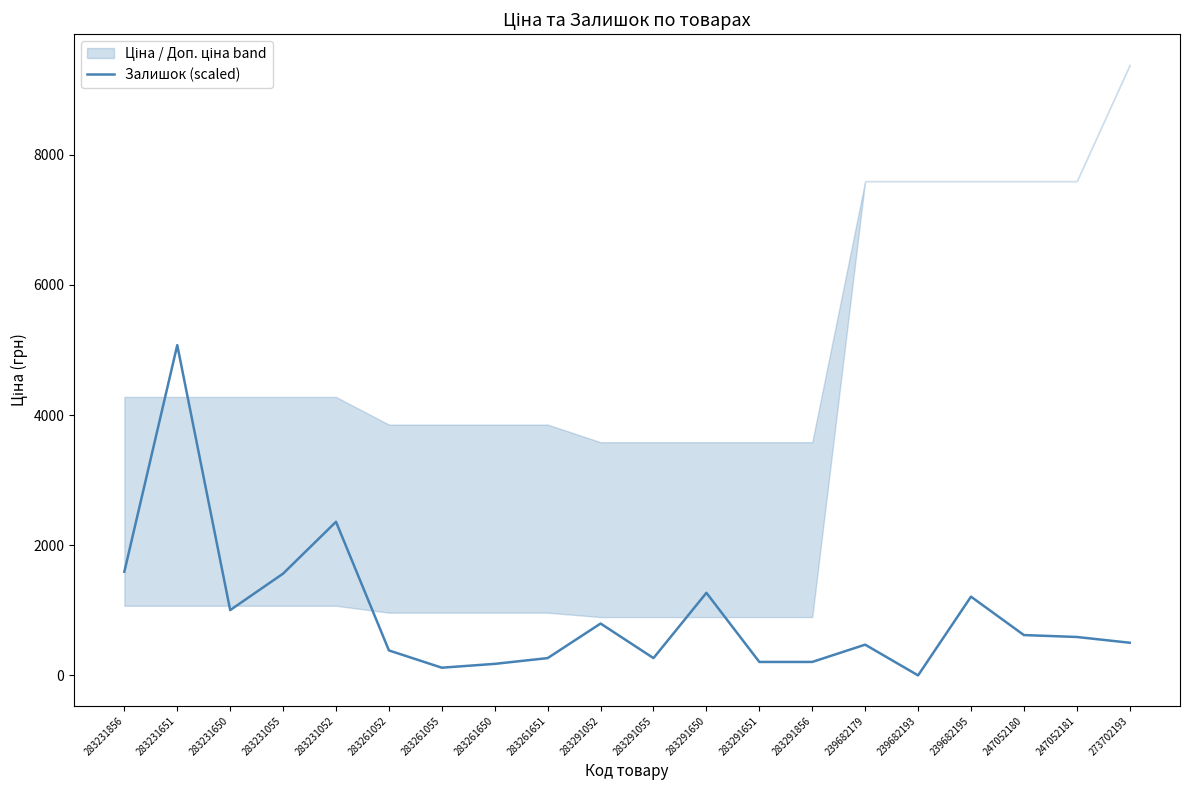

Which label corresponds to the smallest value in the chart?

239682193